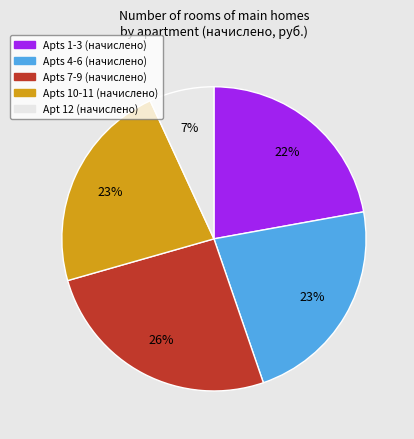

Does any single category account for the majority?

No